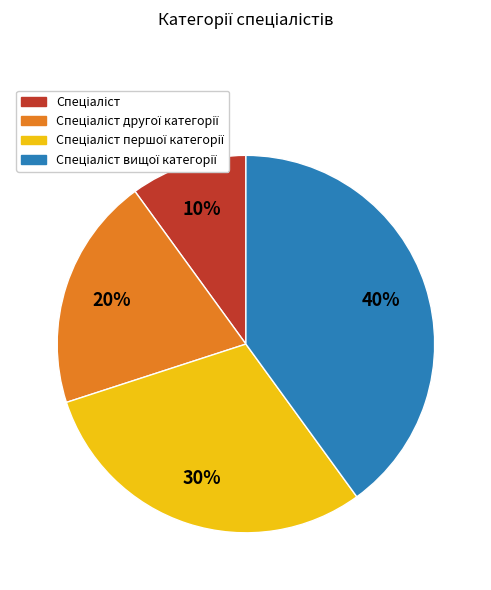

Does any single category account for the majority?

No